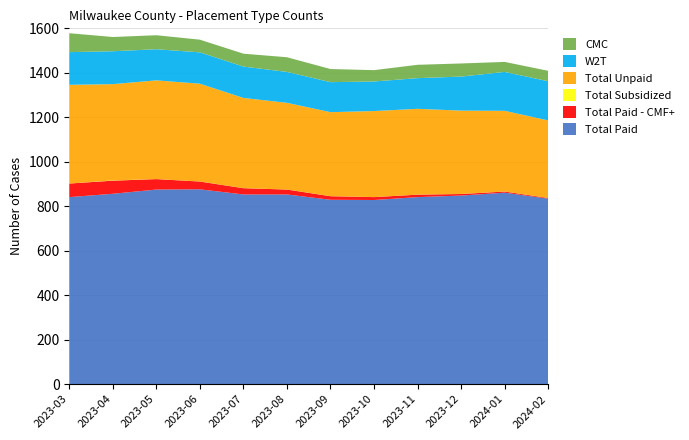

Reading left to right, what are all the values shown in this chart?

Total Paid: 2023-03=841	2023-04=856	2023-05=875	2023-06=876	2023-07=853	2023-08=853	2023-09=829	2023-10=828	2023-11=841	2023-12=848	2024-01=861	2024-02=834
Total Paid - CMF+: 2023-03=61	2023-04=59	2023-05=47	2023-06=35	2023-07=28	2023-08=22	2023-09=16	2023-10=13	2023-11=11	2023-12=7	2024-01=5	2024-02=3
Total Subsidized: 2023-03=0	2023-04=1	2023-05=0	2023-06=0	2023-07=0	2023-08=0	2023-09=0	2023-10=0	2023-11=0	2023-12=0	2024-01=0	2024-02=0
Total Unpaid: 2023-03=444	2023-04=433	2023-05=444	2023-06=440	2023-07=406	2023-08=390	2023-09=378	2023-10=387	2023-11=386	2023-12=375	2024-01=363	2024-02=349
W2T: 2023-03=147	2023-04=148	2023-05=140	2023-06=141	2023-07=141	2023-08=139	2023-09=135	2023-10=133	2023-11=138	2023-12=153	2024-01=175	2024-02=176
CMC: 2023-03=85	2023-04=64	2023-05=63	2023-06=57	2023-07=58	2023-08=66	2023-09=59	2023-10=51	2023-11=60	2023-12=59	2024-01=45	2024-02=47